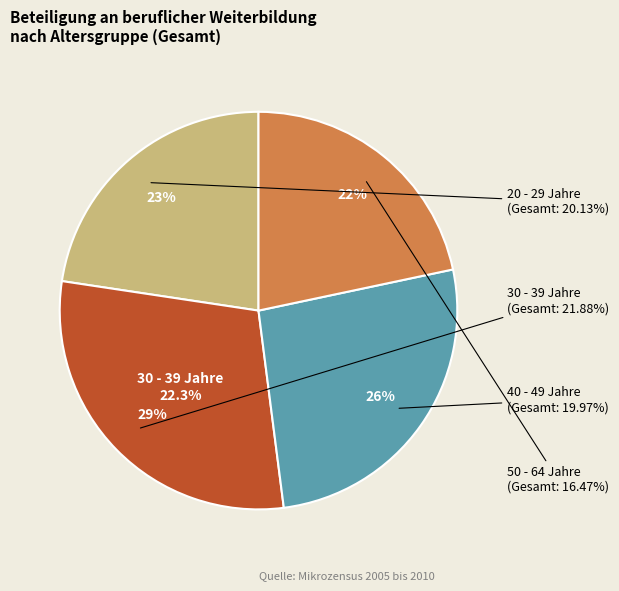

How many slices are in this pie chart?

4